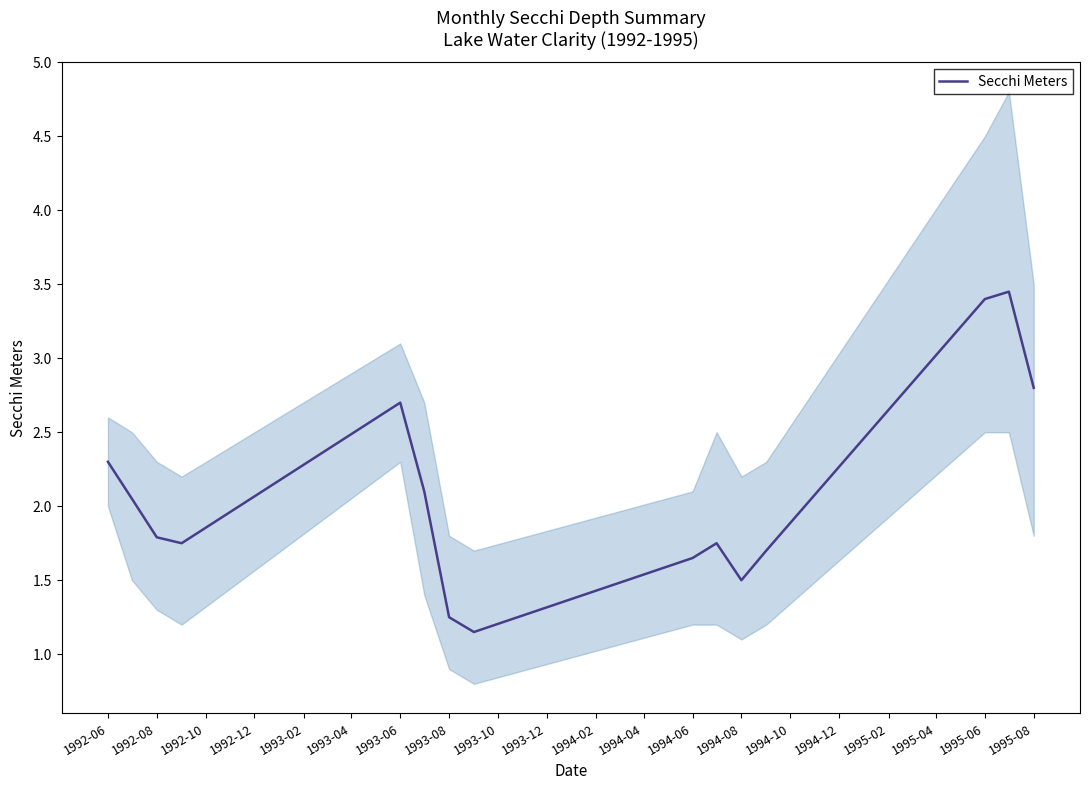

The Secchi Meters series shows 2.7 at 1993-06. True or false?

True